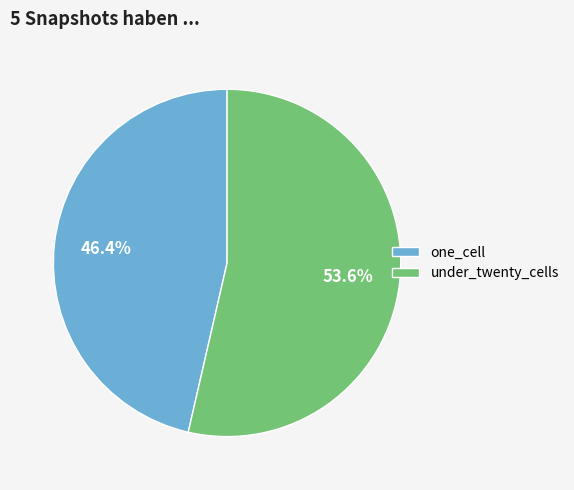

Combined, do under_twenty_cells and one_cell account for over 50%?

Yes